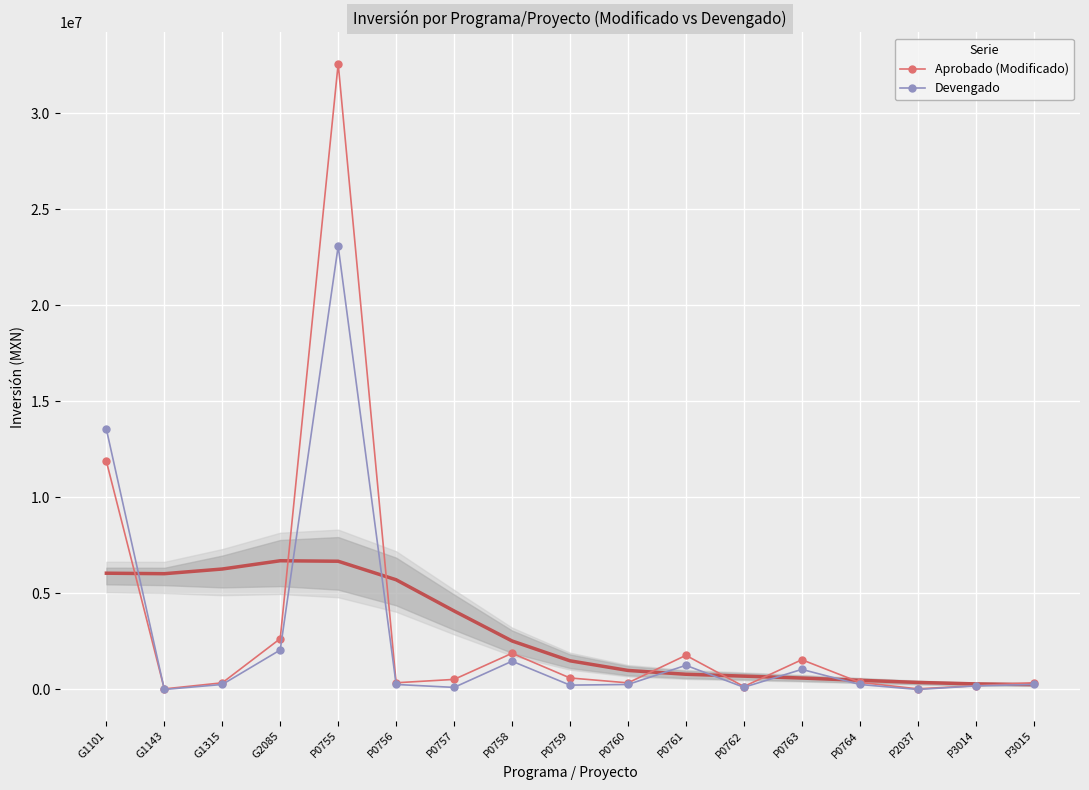

Between G2085 and P0760, which series saw the biggest shift?

Aprobado (Modificado)